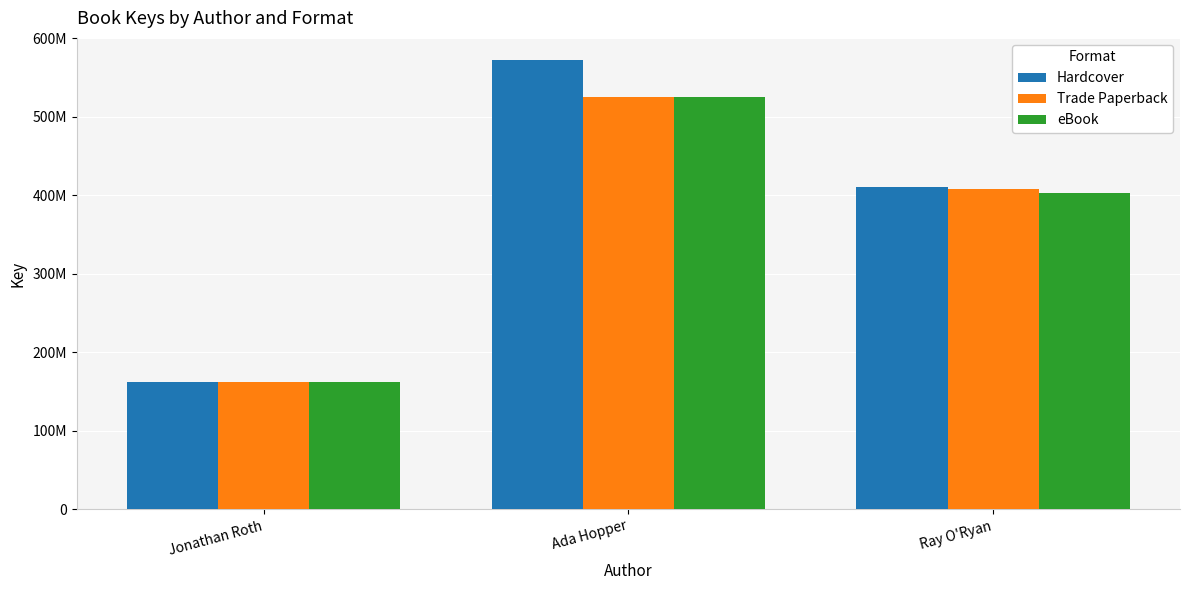

Between Jonathan Roth and Ada Hopper, which series saw the biggest shift?

Hardcover